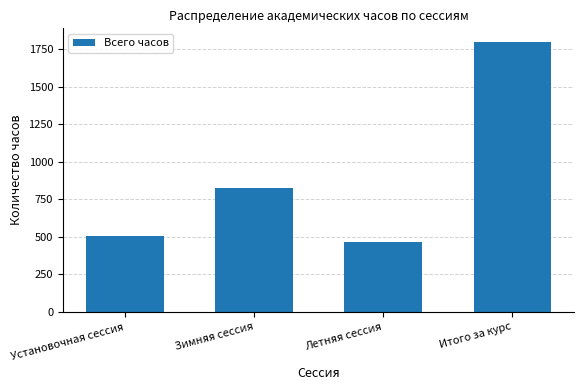

Between Зимняя сессия and Установочная сессия, which is larger?

Зимняя сессия